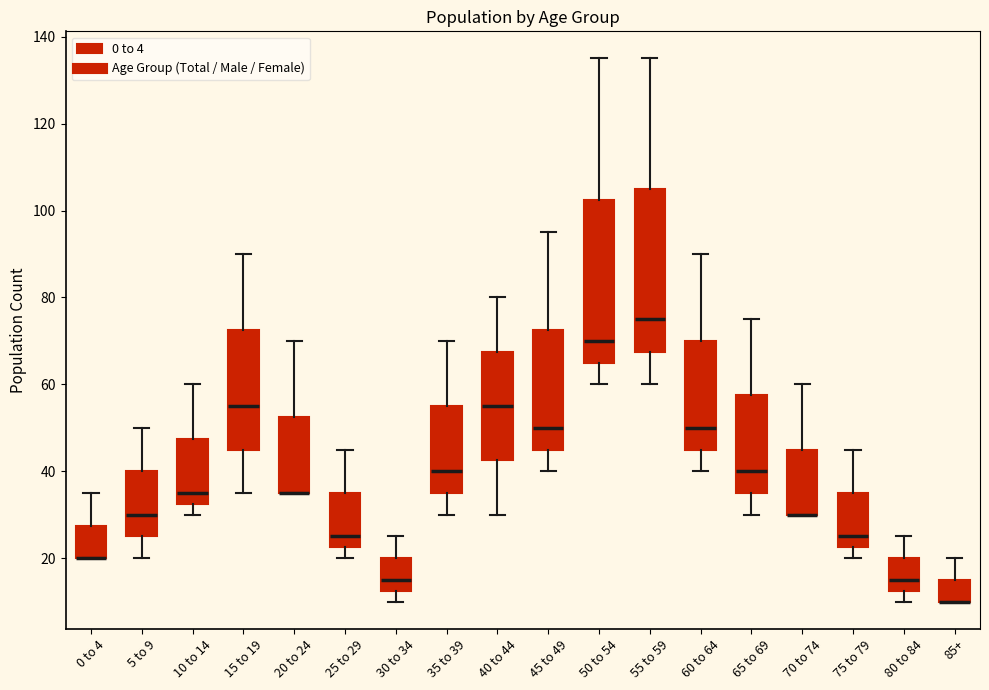

Reading left to right, transcribe this box plot: for each box, give where its median line is, the range the box spans, and where its two whiskers end, as read against the y-axis. The values are not printed on the chart, so give them approximately, as read against the axis.

0 to 4: median 20 (drawn on the box's lower edge), box 20 to 28, whiskers 20 to 36
5 to 9: median 30, box 26 to 40, whiskers 20 to 50
10 to 14: median 36, box 32 to 48, whiskers 30 to 60
15 to 19: median 56, box 46 to 72, whiskers 36 to 90
20 to 24: median 36 (drawn on the box's lower edge), box 36 to 52, whiskers 36 to 70
25 to 29: median 26, box 22 to 36, whiskers 20 to 46
30 to 34: median 16, box 12 to 20, whiskers 10 to 26
35 to 39: median 40, box 36 to 56, whiskers 30 to 70
40 to 44: median 56, box 42 to 68, whiskers 30 to 80
45 to 49: median 50, box 46 to 72, whiskers 40 to 96
50 to 54: median 70, box 66 to 102, whiskers 60 to 136
55 to 59: median 76, box 68 to 106, whiskers 60 to 136
60 to 64: median 50, box 46 to 70, whiskers 40 to 90
65 to 69: median 40, box 36 to 58, whiskers 30 to 76
70 to 74: median 30 (drawn on the box's lower edge), box 30 to 46, whiskers 30 to 60
75 to 79: median 26, box 22 to 36, whiskers 20 to 46
80 to 84: median 16, box 12 to 20, whiskers 10 to 26
85+: median 10 (drawn on the box's lower edge), box 10 to 16, whiskers 10 to 20